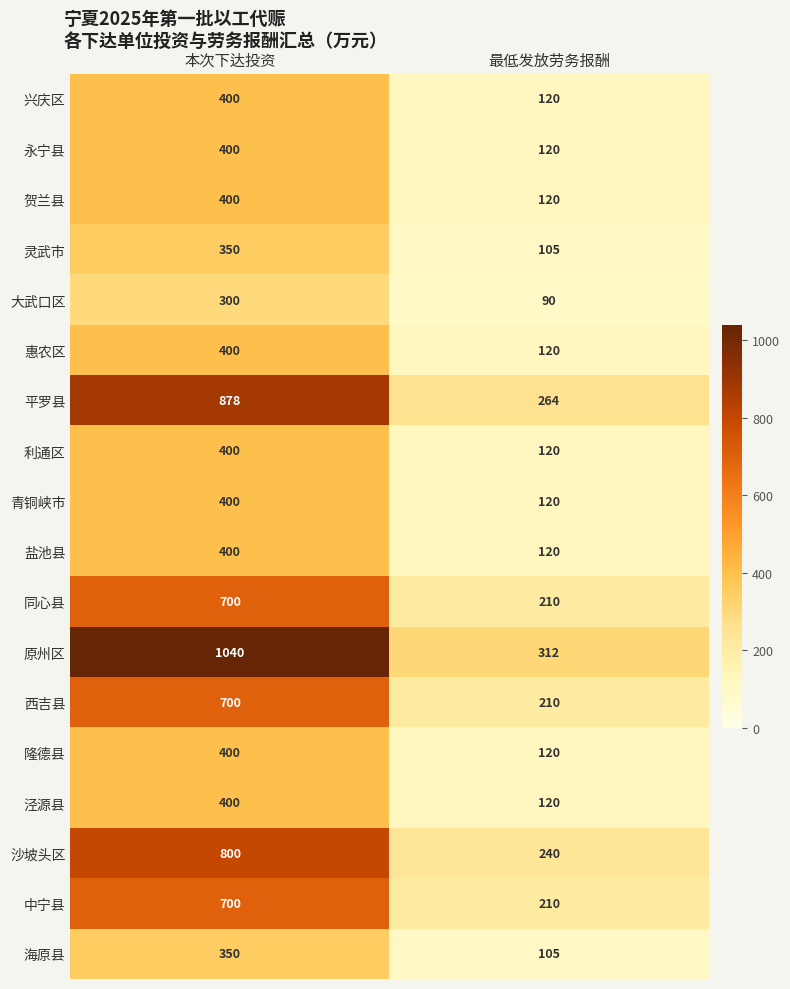

Rank the categories by 大武口区 value from lowest to highest.

最低发放劳务报酬, 本次下达投资